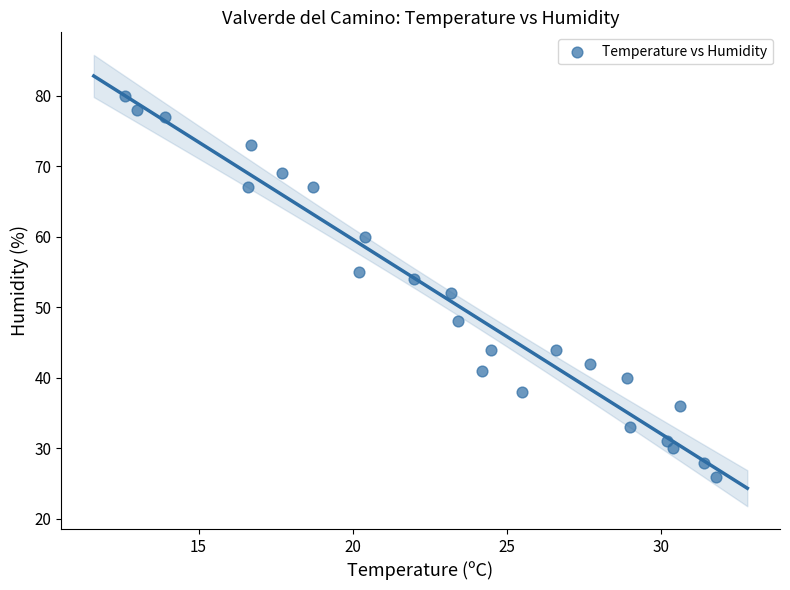

What is the range of Y values (max minus min)?

54